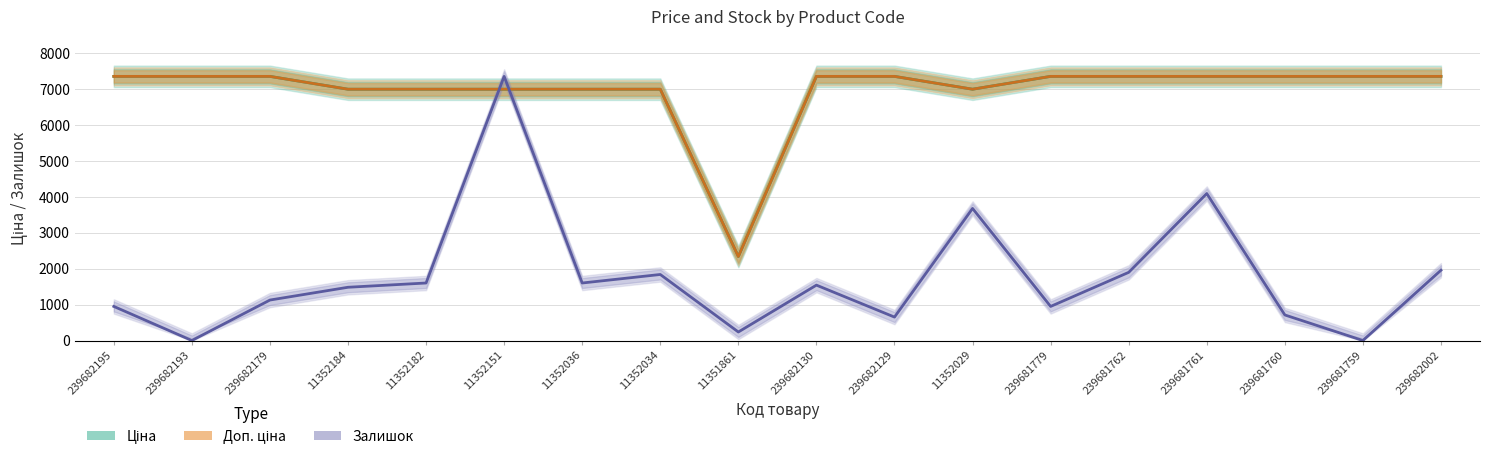

What are all the series names shown in the legend?

Ціна, Доп. ціна, Залишок